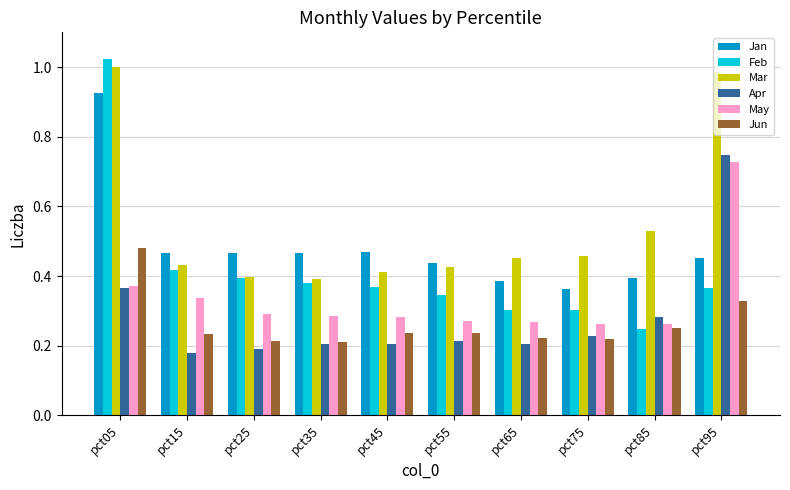

Which series has the largest range (max minus min)?

Feb